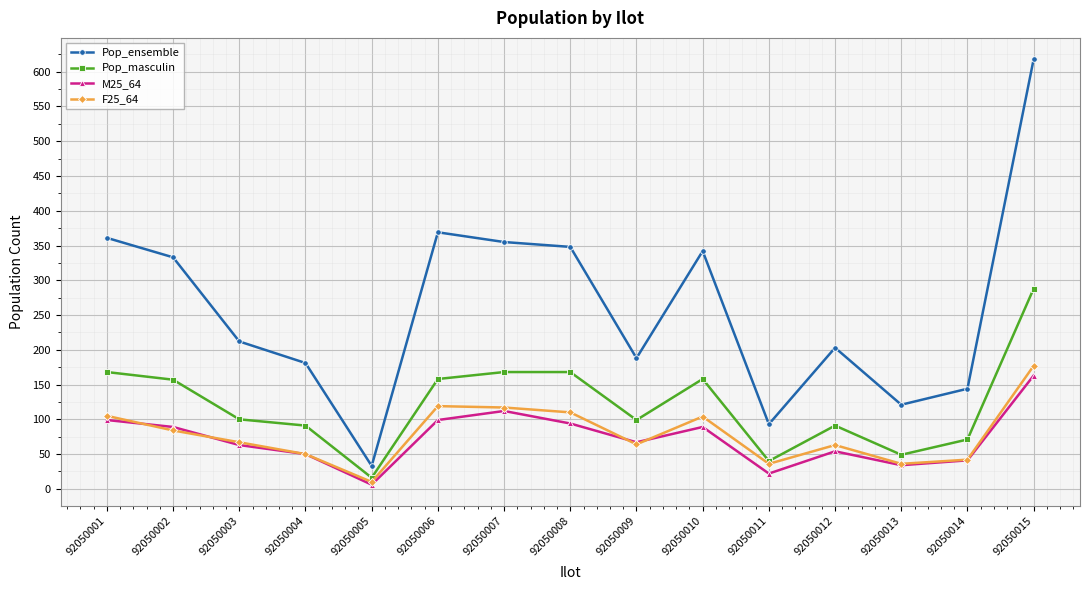

At which label does M25_64 first exceed 67?

92050001